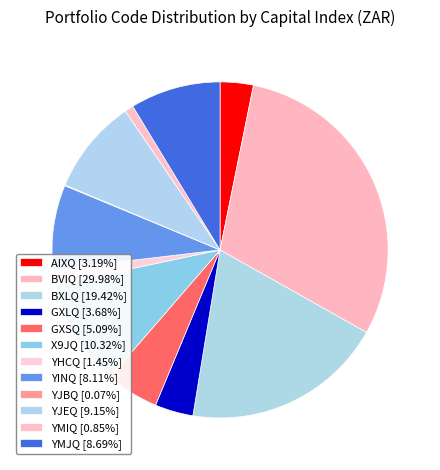

What is the change in value from X9JQ to YMIQ?

-12924.4